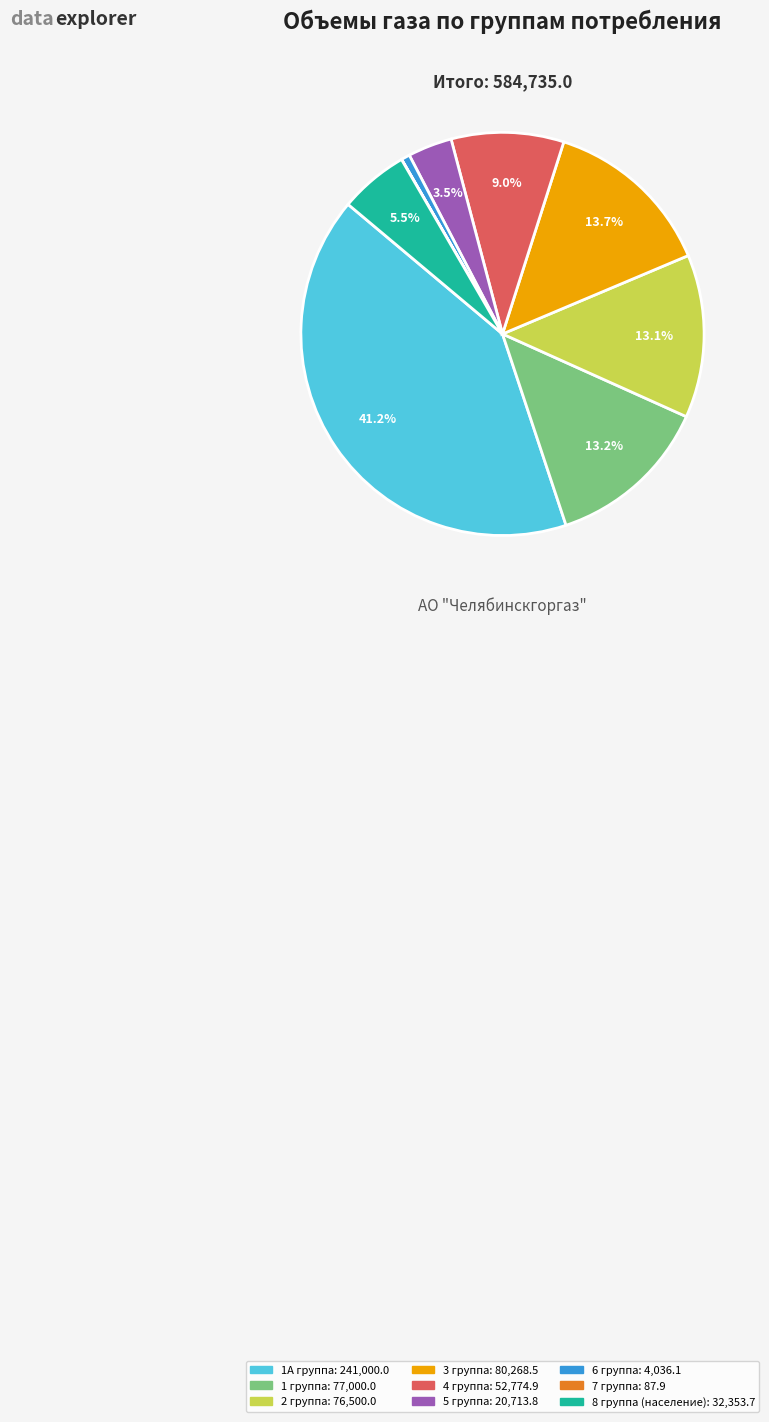

Approximately how many times larger is the value at 1А группа compared to 6 группа?

59.7